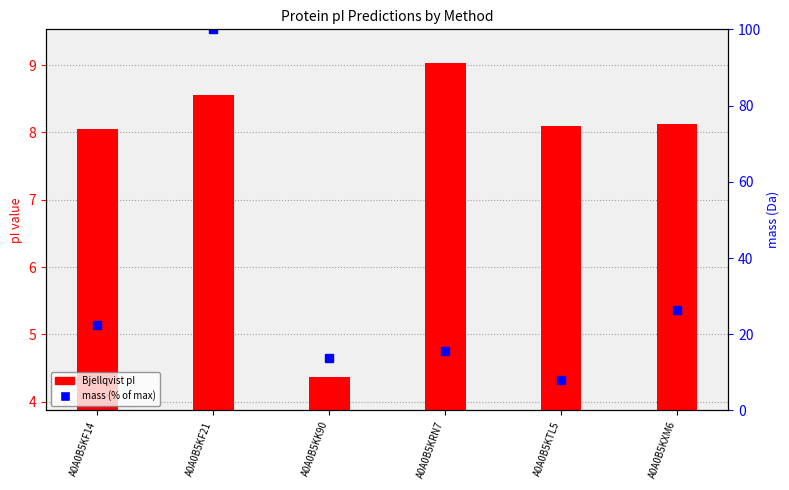

Which category has the highest value across all series?

A0A0B5KF21